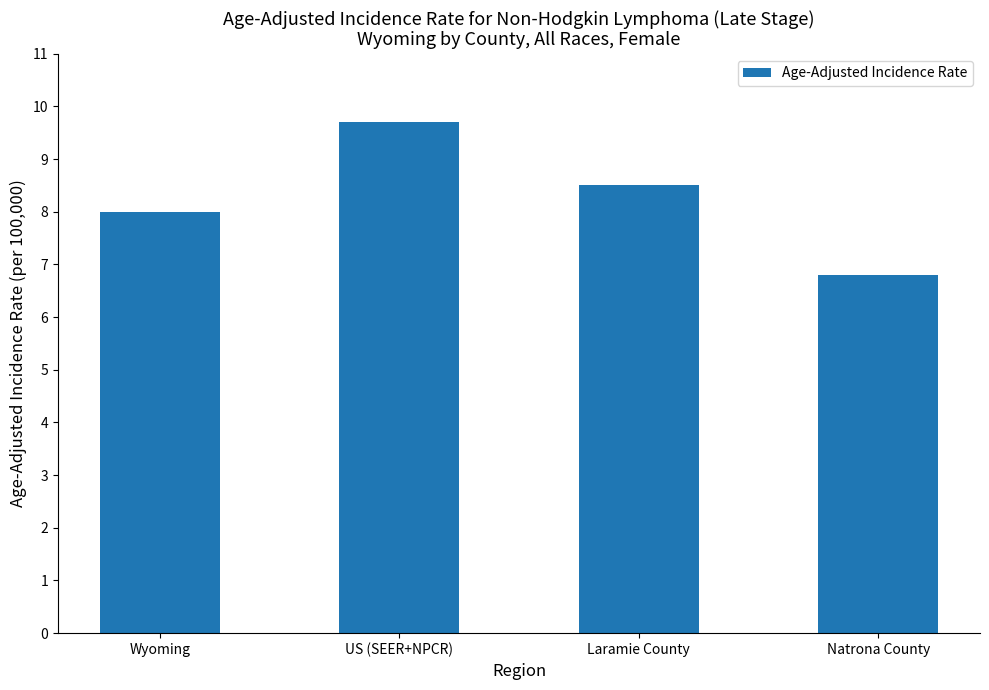

The chart shows a value of 6.8 at Natrona County. True or false?

True